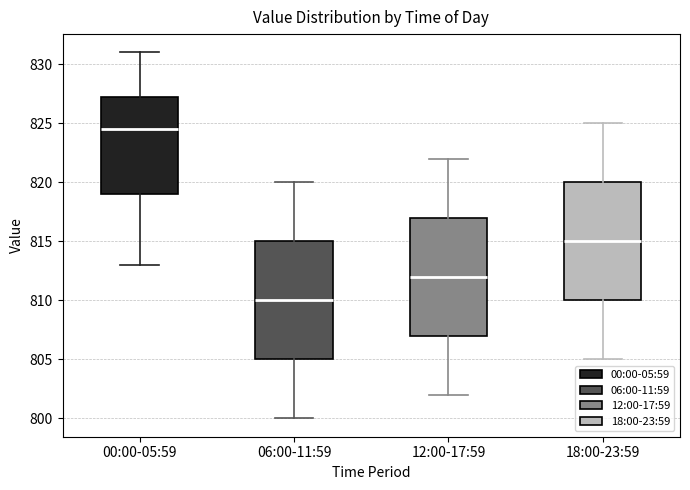

Where is the upper edge of the box for 18:00-23:59 on the y-axis? The values are not printed on the chart, so give them approximately, as read against the axis.

820.0